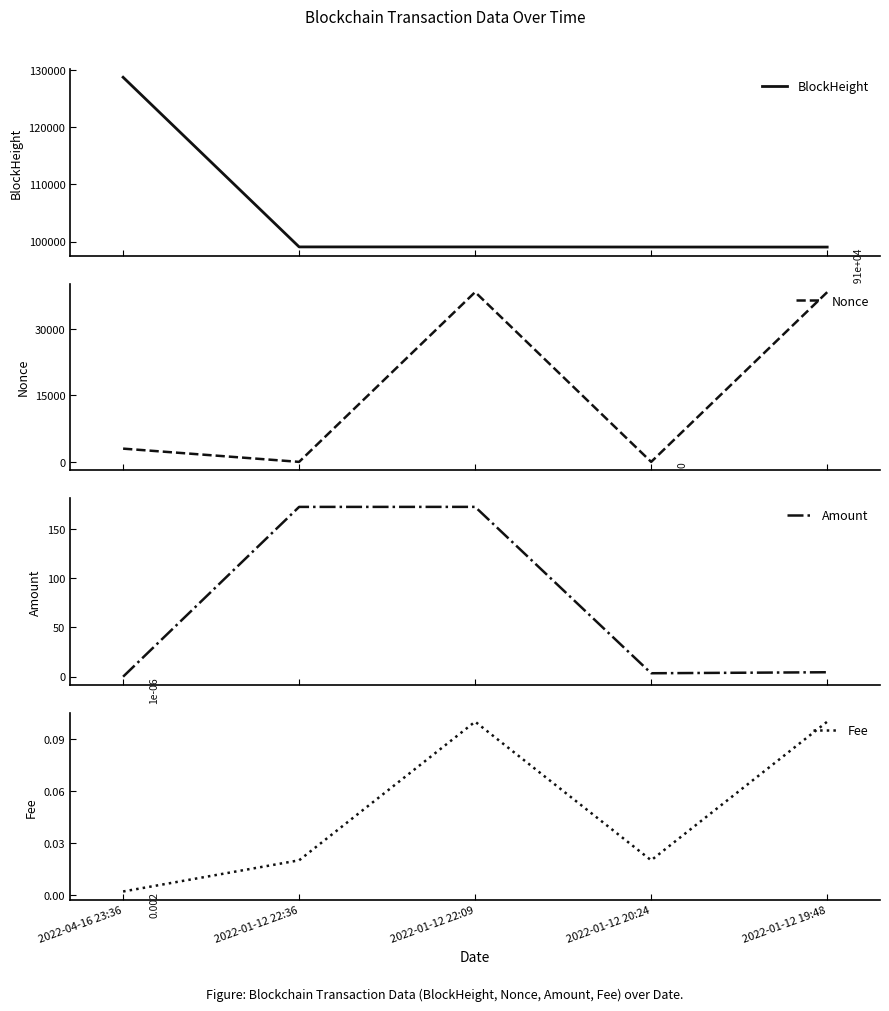

True or false: BlockHeight has a value of 99086.0 at 2022-01-12 22:09.

True